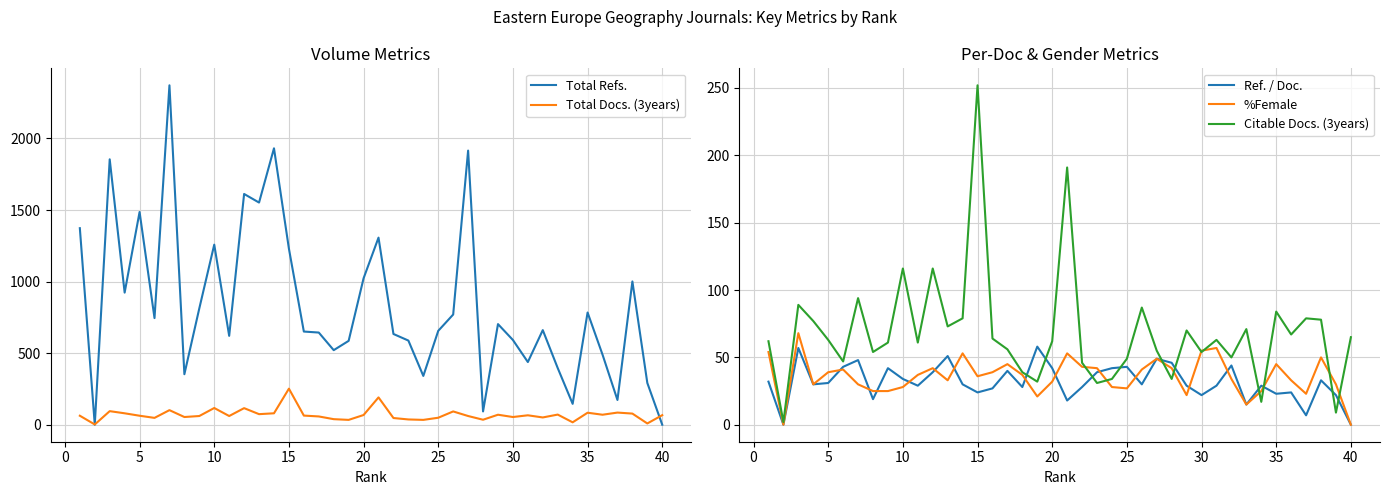

The %Female series shows 45 at 35. True or false?

True